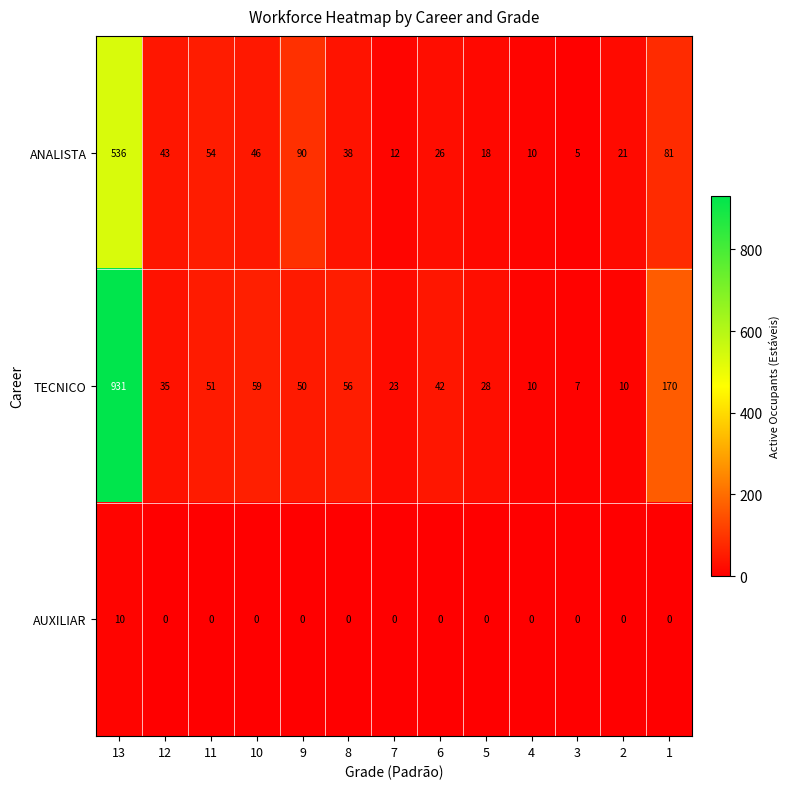

Which label corresponds to the largest value in the chart?

13